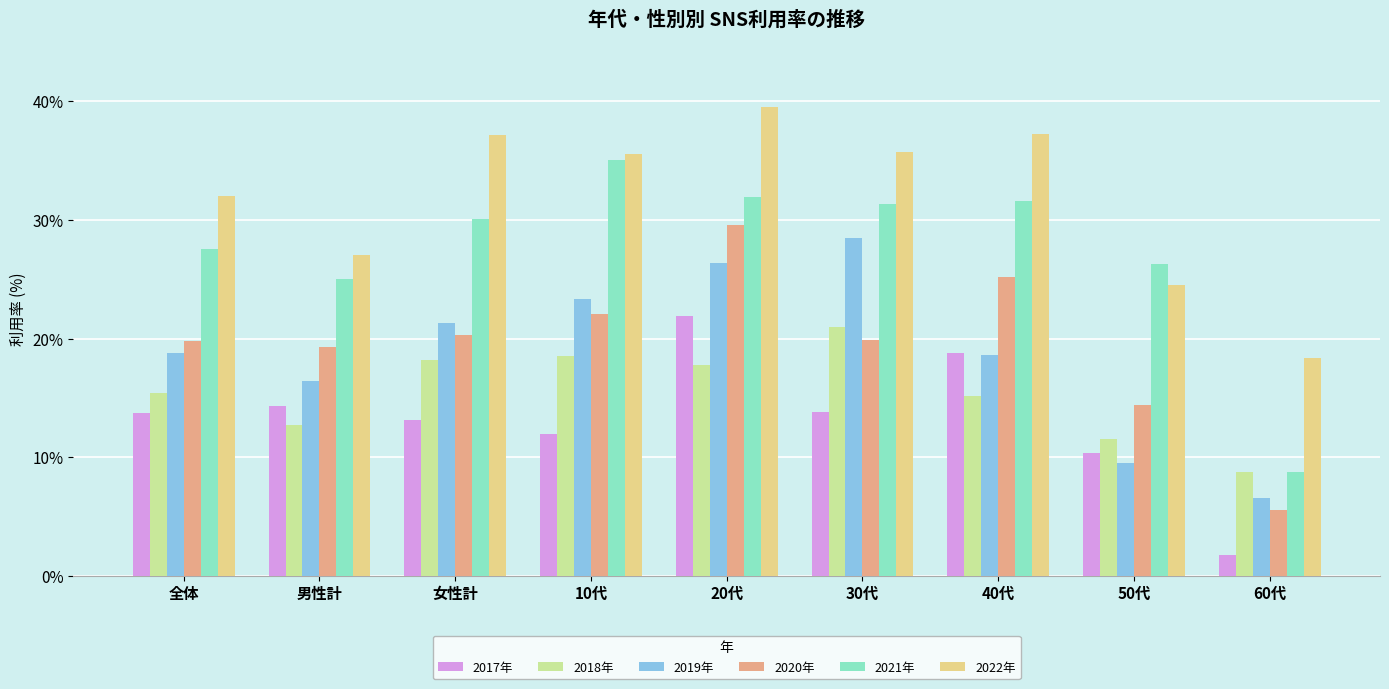

What value does the 2020年 series have at 男性計?

19.3